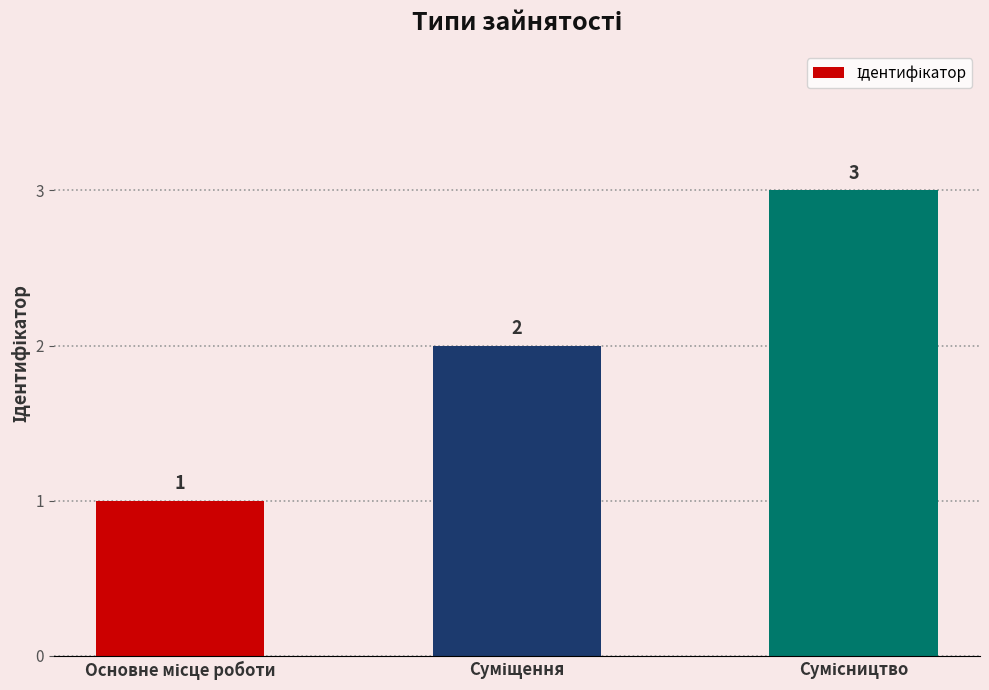

What is the value of the 3rd bar from the left?

3